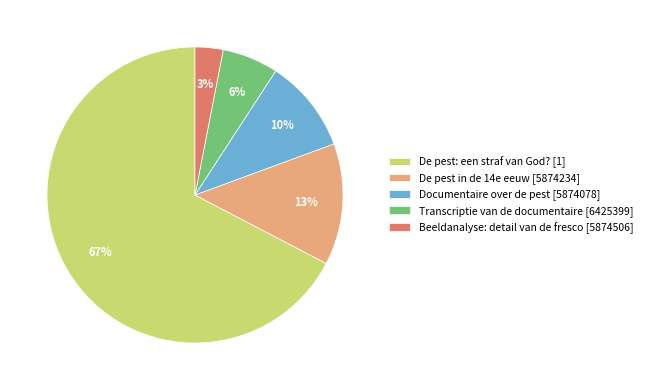

To the nearest percent, what percentage of the pie is De pest in de 14e eeuw [5874234]?

13%